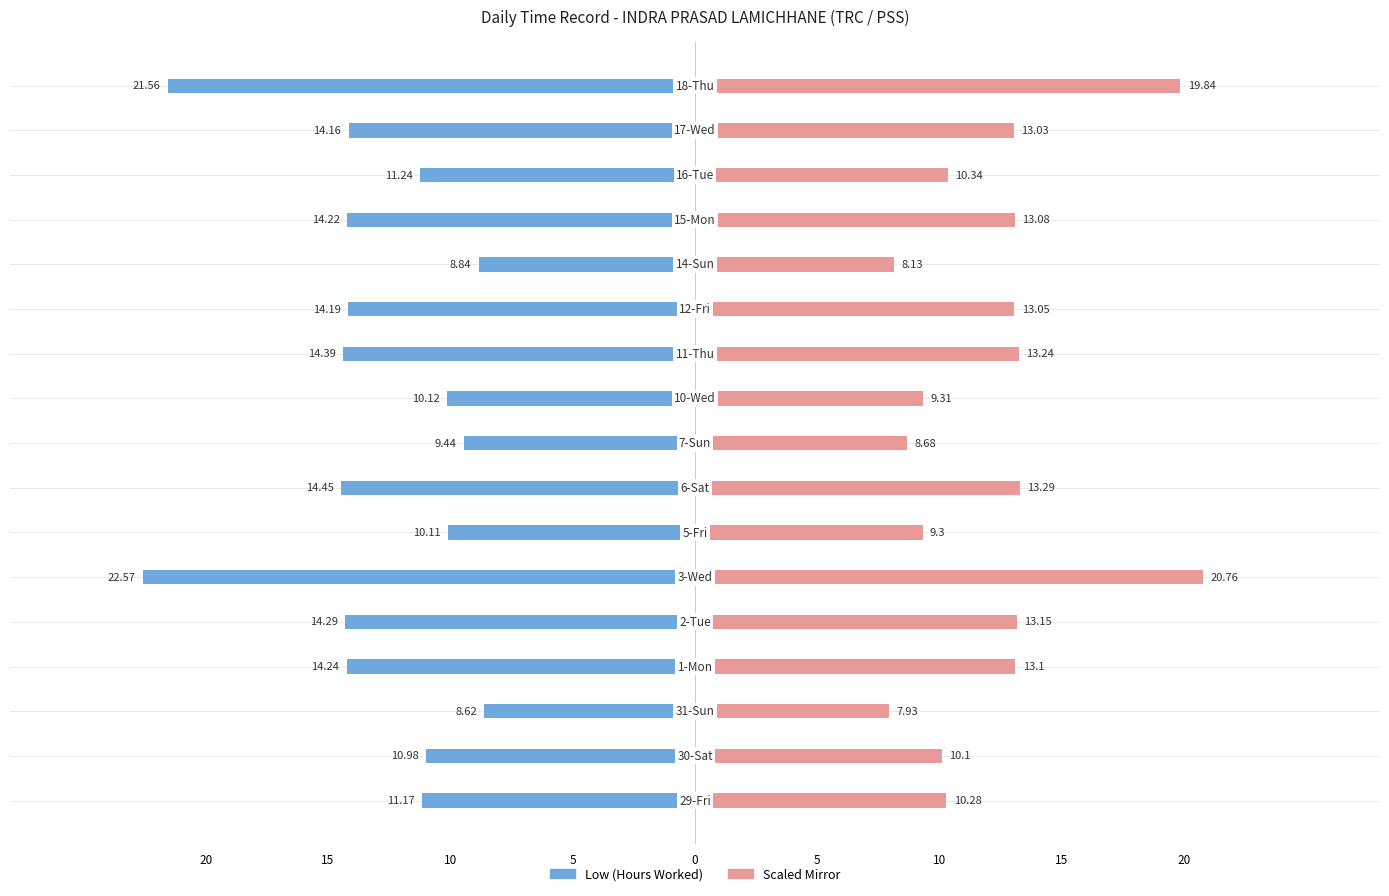

What is the difference between the maximum and minimum values in the Low (Hours Worked) series?

14.0